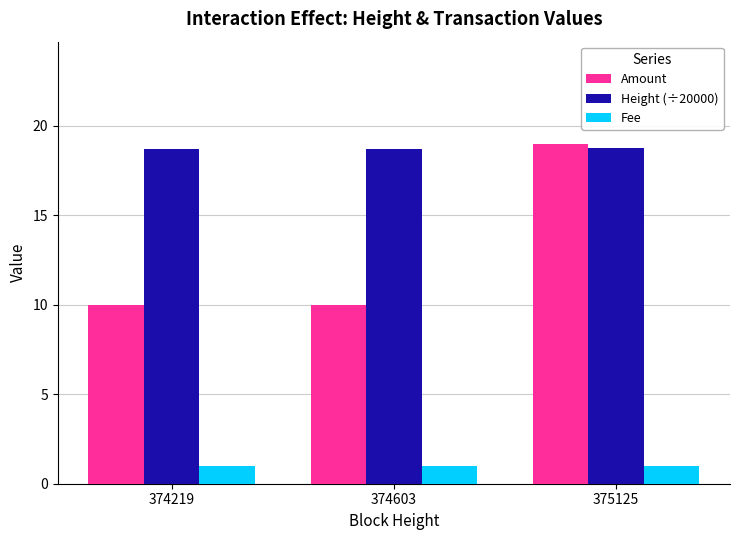

What is the value of the Height (÷20000) bar at the 1st from the left?

18.7